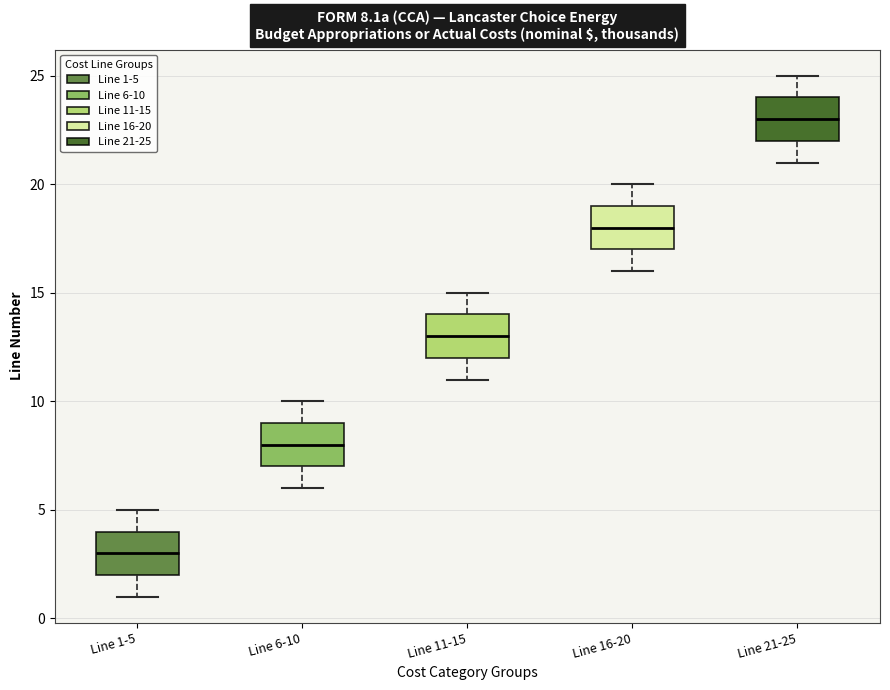

Which box's median line is the lowest?

Line 1-5